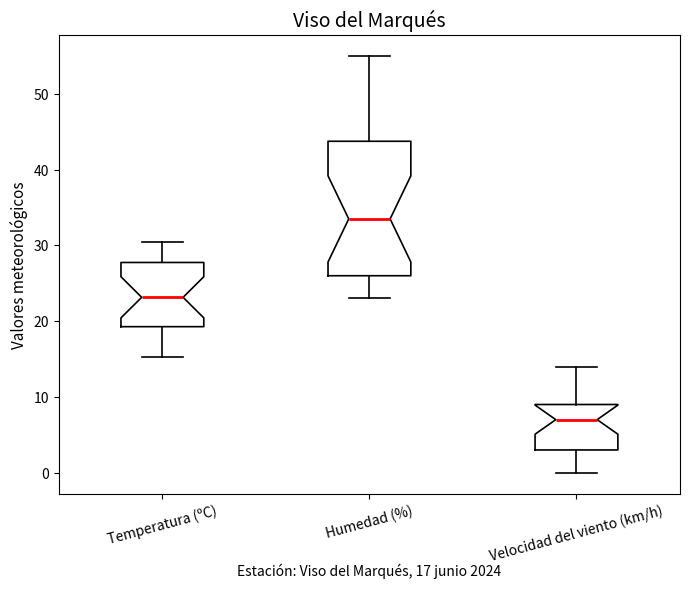

Comparing the boxes themselves (not the whiskers), which one is the tallest?

Humedad (%)